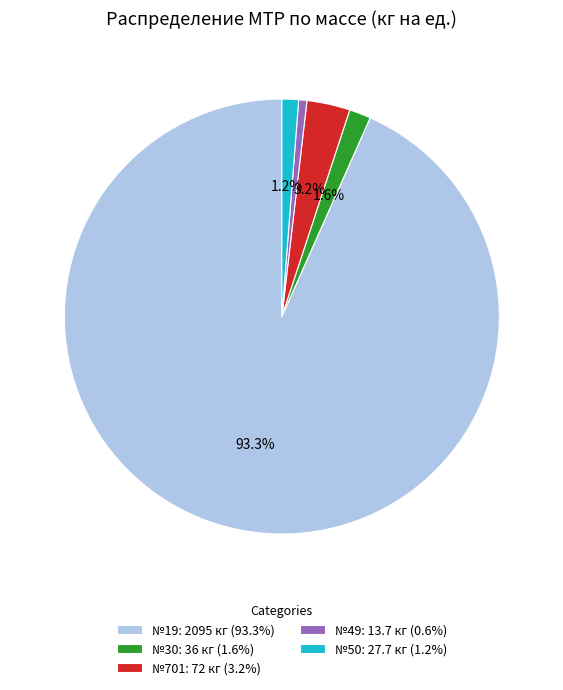

How many segments does this pie chart have?

5